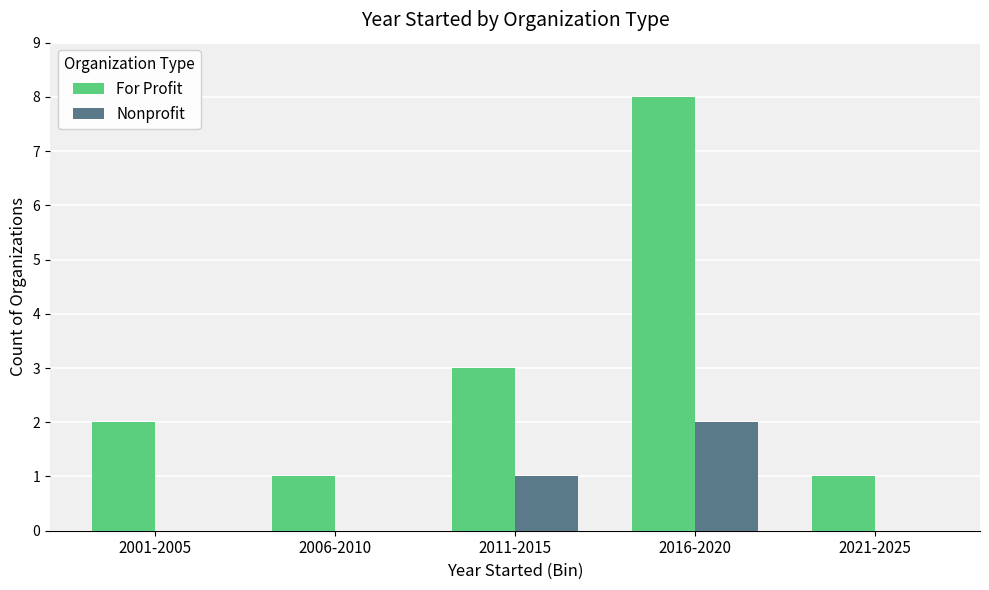

At which label is For Profit closest to 4?

2011-2015